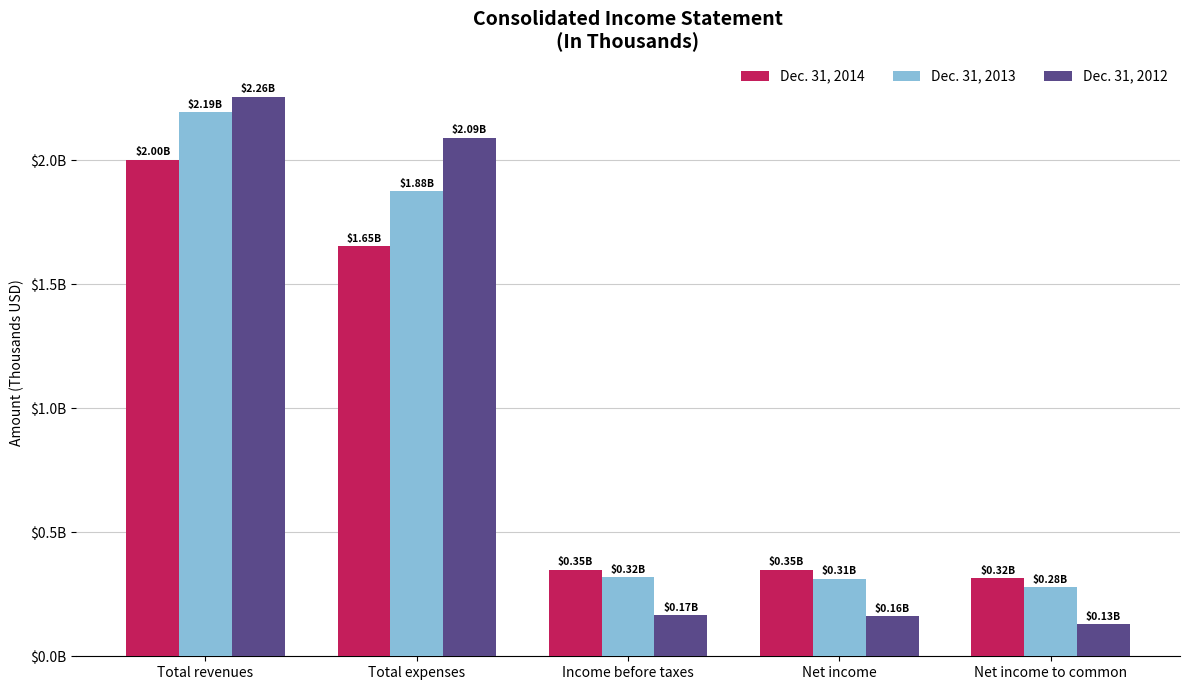

List the series in order of their peak value, lowest first.

Dec. 31, 2014, Dec. 31, 2013, Dec. 31, 2012